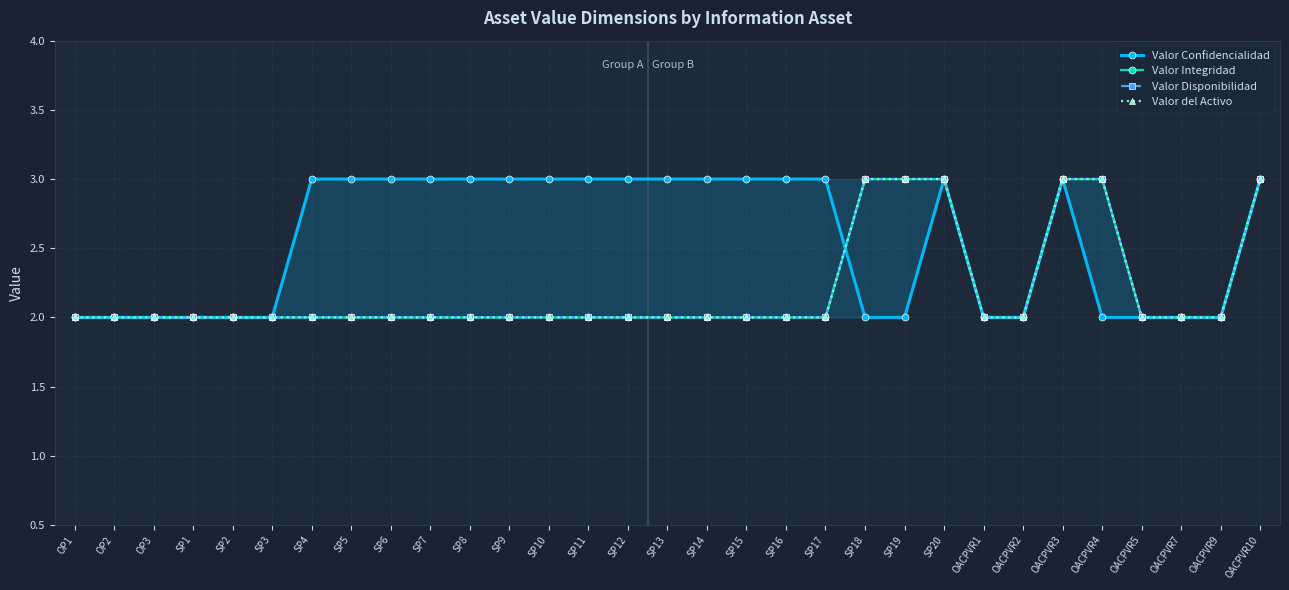

The Valor Confidencialidad series shows 3 at OACPVR3. True or false?

True